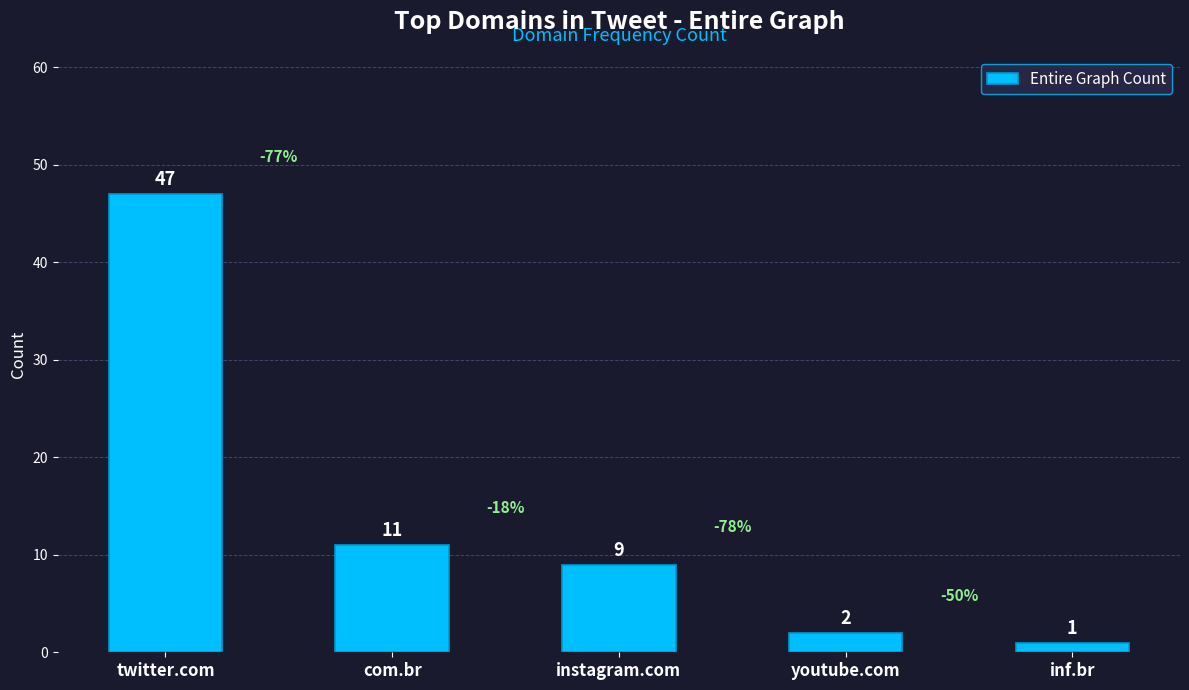

At which label does the data first exceed 9?

twitter.com